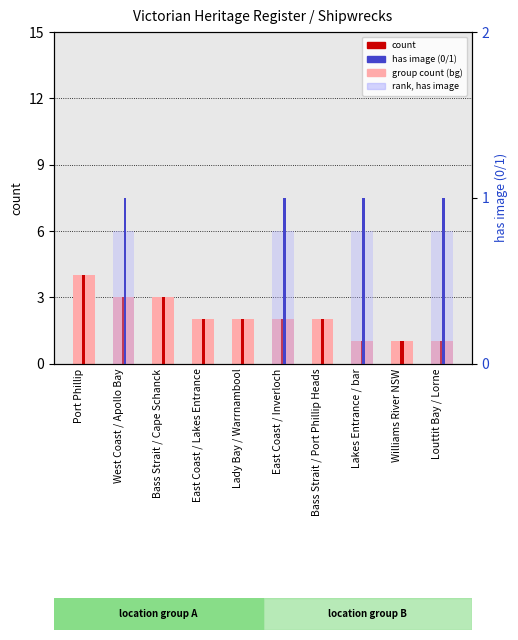

The value of rank, has image at Port Phillip is -0.5. True or false?

False